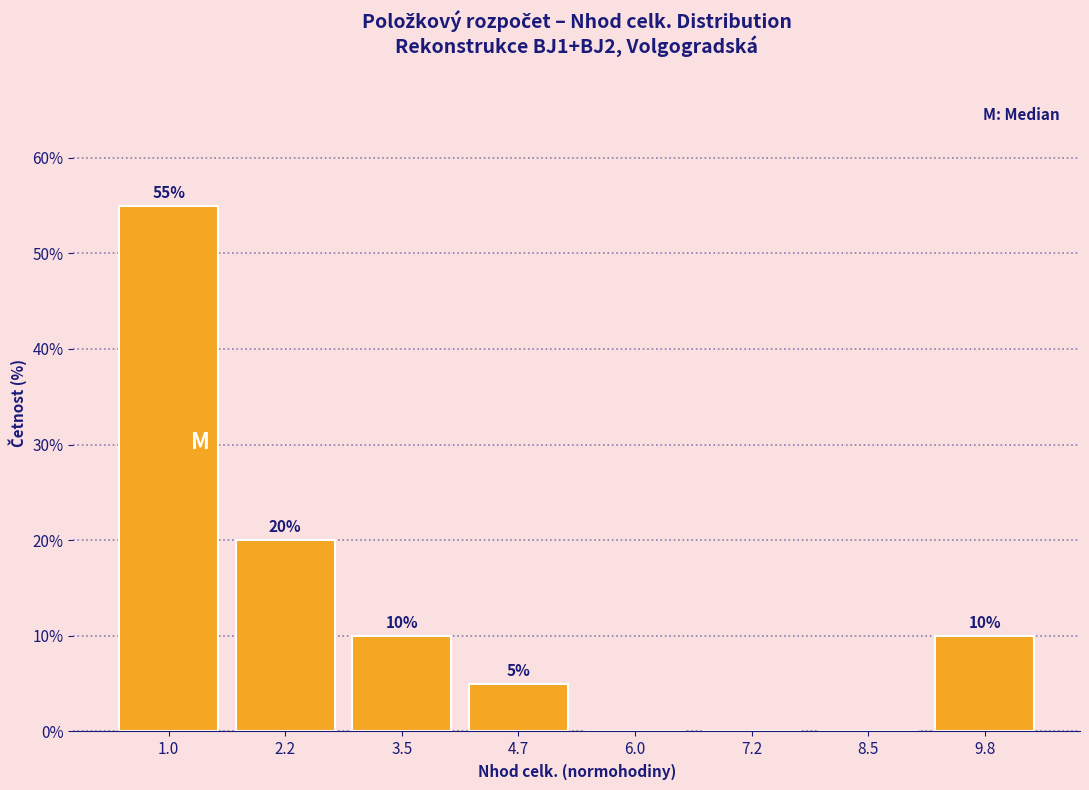

Over which range of the x-axis is the bar tallest?

0.4 to 1.6